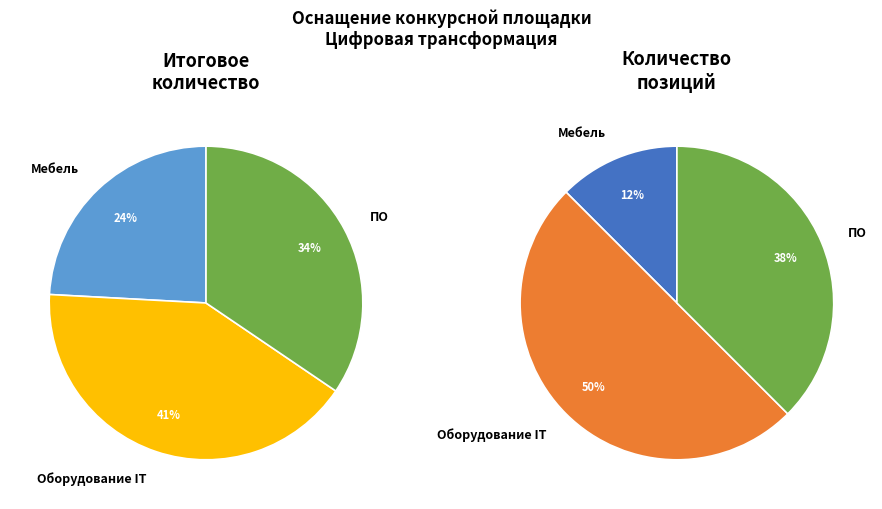

How many slices are in this pie chart?

3